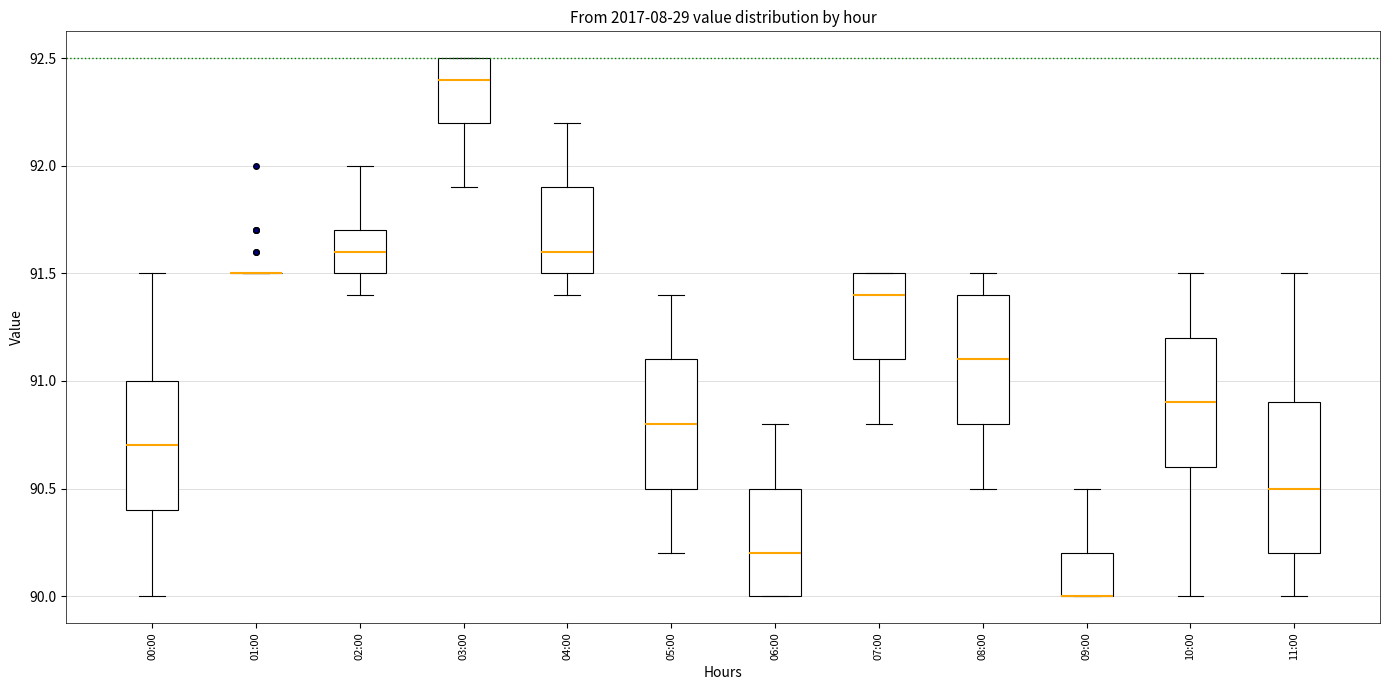

Which box is the tallest, from its lower edge to its upper edge?

11:00